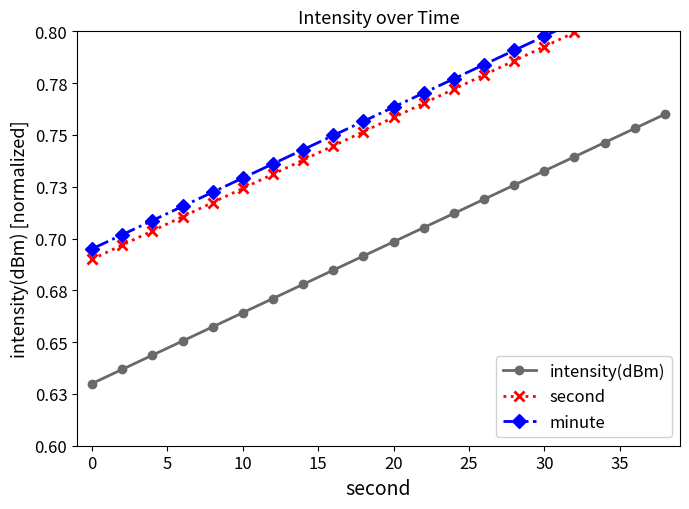

Reading left to right, extract all data points from this chart.

intensity(dBm): 0.6	0.6	0.6	0.7	0.7	0.7	0.7	0.7	0.7	0.7	0.7	0.7	0.7	0.7	0.7	0.7	0.7	0.7	0.8	0.8
second: 0.7	0.7	0.7	0.7	0.7	0.7	0.7	0.7	0.7	0.8	0.8	0.8	0.8	0.8	0.8	0.8	0.8	0.8	0.8	0.8
minute: 0.7	0.7	0.7	0.7	0.7	0.7	0.7	0.7	0.7	0.8	0.8	0.8	0.8	0.8	0.8	0.8	0.8	0.8	0.8	0.8